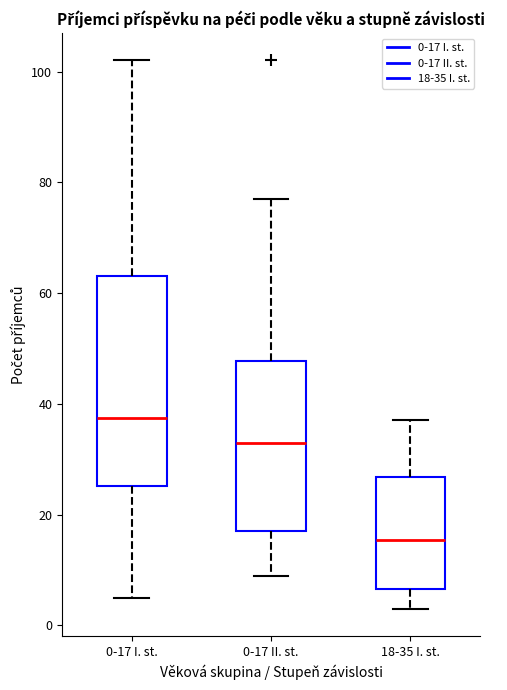

Reading left to right, transcribe this box plot: for each box, give where its median line is, the range the box spans, and where its two whiskers end, as read against the y-axis. The values are not printed on the chart, so give them approximately, as read against the axis.

0-17 I. st.: median 38, box 26 to 64, whiskers 6 to 102
0-17 II. st.: median 34, box 18 to 48, whiskers 10 to 78
18-35 I. st.: median 16, box 6 to 26, whiskers 4 to 38